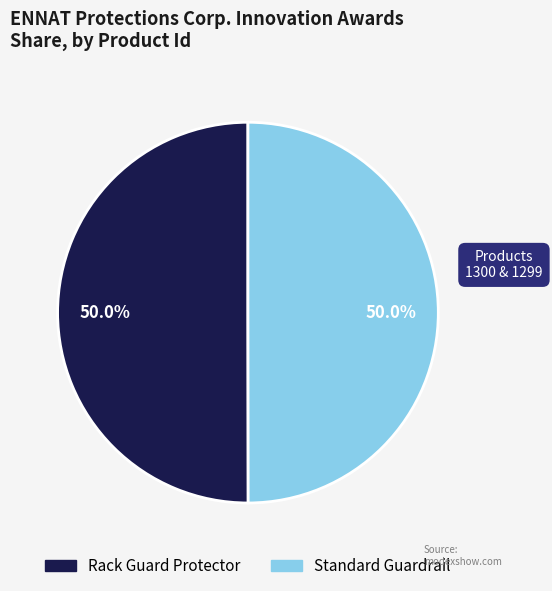

What is the ratio of the value at Standard Guardrail to the value at Rack Guard Protector?

1.0